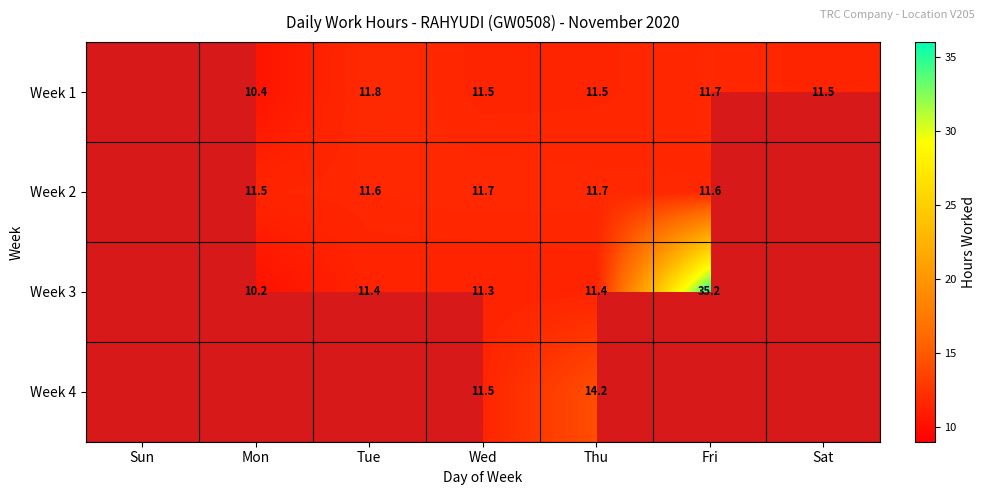

At Mon, list the series in order from largest to smallest.

Week 2, Week 3, Week 4, Week 1